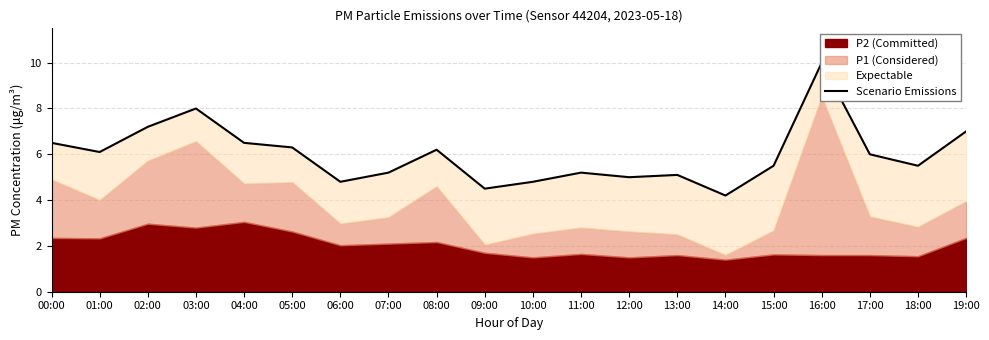

Which label corresponds to the largest value in the chart?

16:00